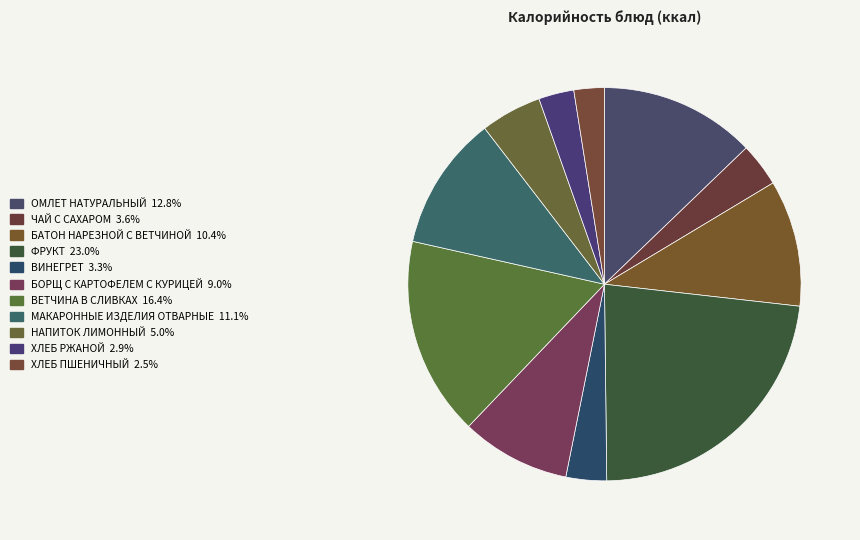

How many segments does this pie chart have?

11